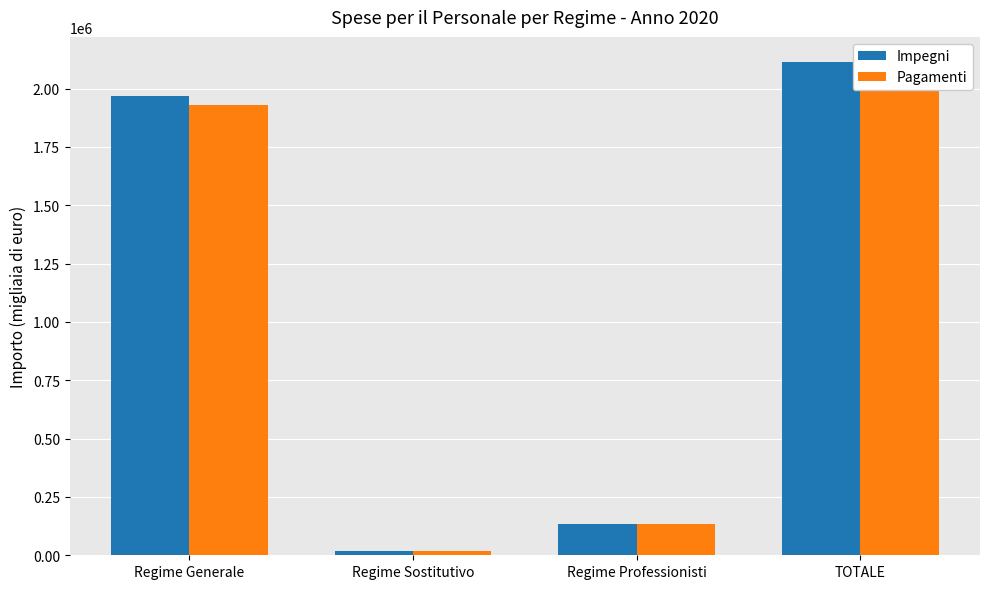

Reading right to left, extract all data points from this chart.

Impegni: TOTALE=2115988.7	Regime Professionisti=132837.9	Regime Sostitutivo=16833.8	Regime Generale=1966317.0
Pagamenti: TOTALE=2077714.7	Regime Professionisti=132848.9	Regime Sostitutivo=16833.8	Regime Generale=1928032.0